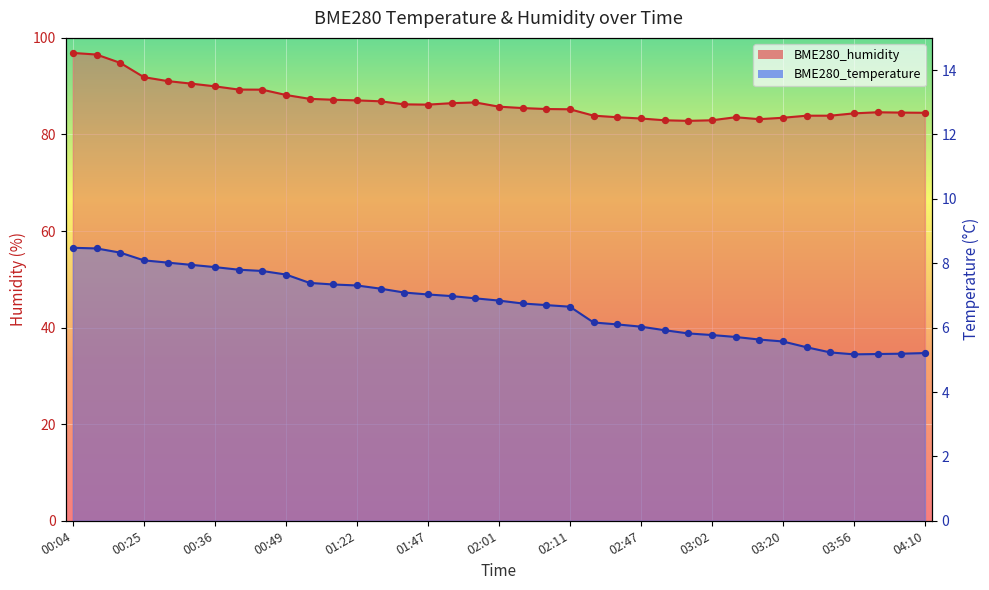

At which category is the sum across all series the highest?

00:04